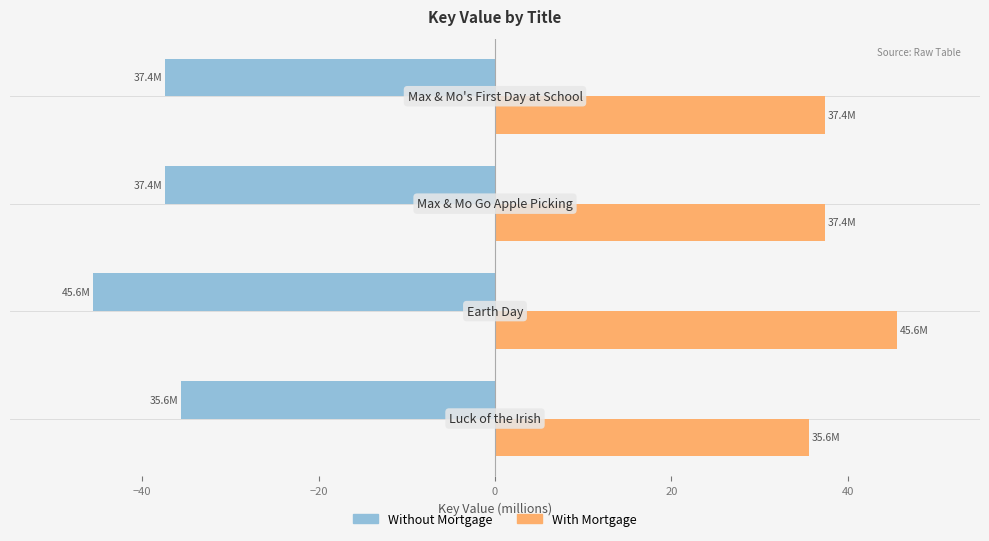

List the series in order of their overall mean, highest first.

With Mortgage, Without Mortgage